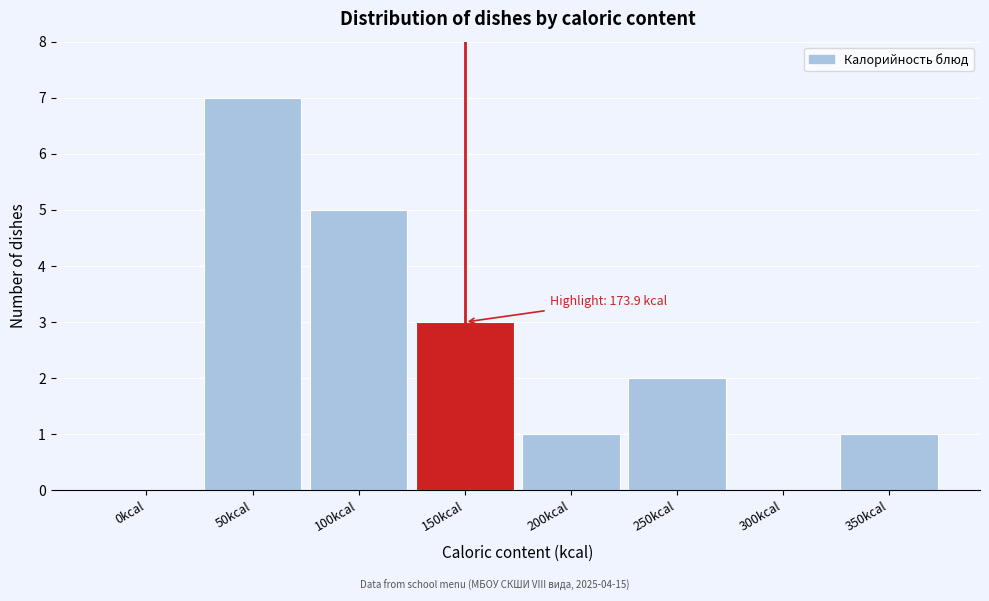

Reading left to right, transcribe all the data shown in this chart.

0kcal=0	50kcal=7	100kcal=5	150kcal=3	200kcal=1	250kcal=2	300kcal=0	350kcal=1